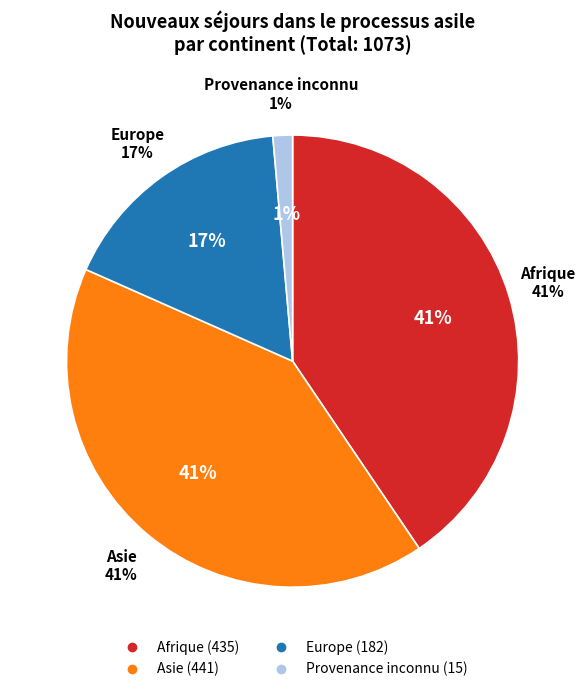

To the nearest percent, what is the difference between the Afrique and Provenance inconnu slice percentages?

39%